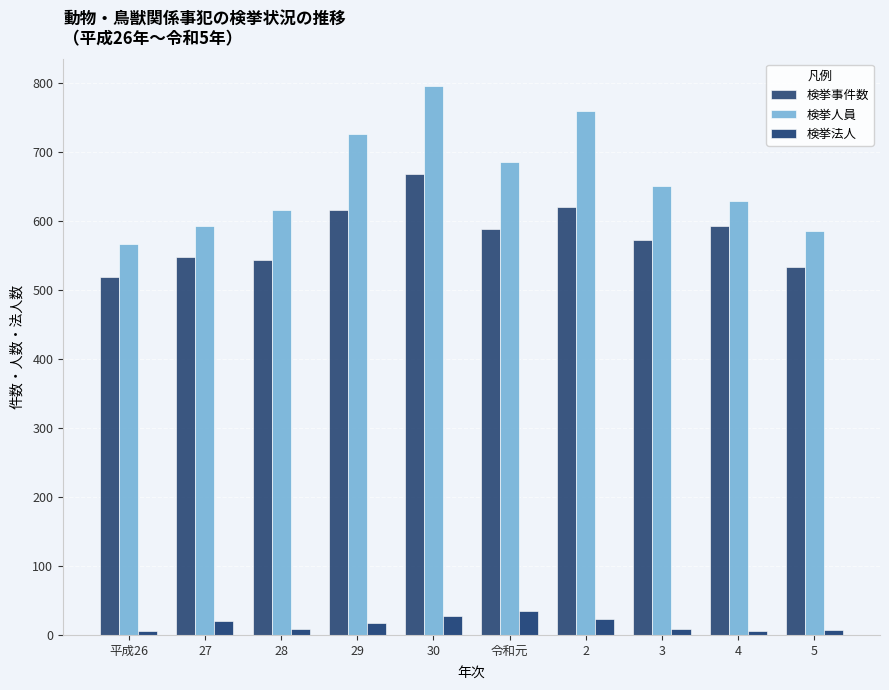

Where is 検挙人員 nearest to the value 680?

令和元